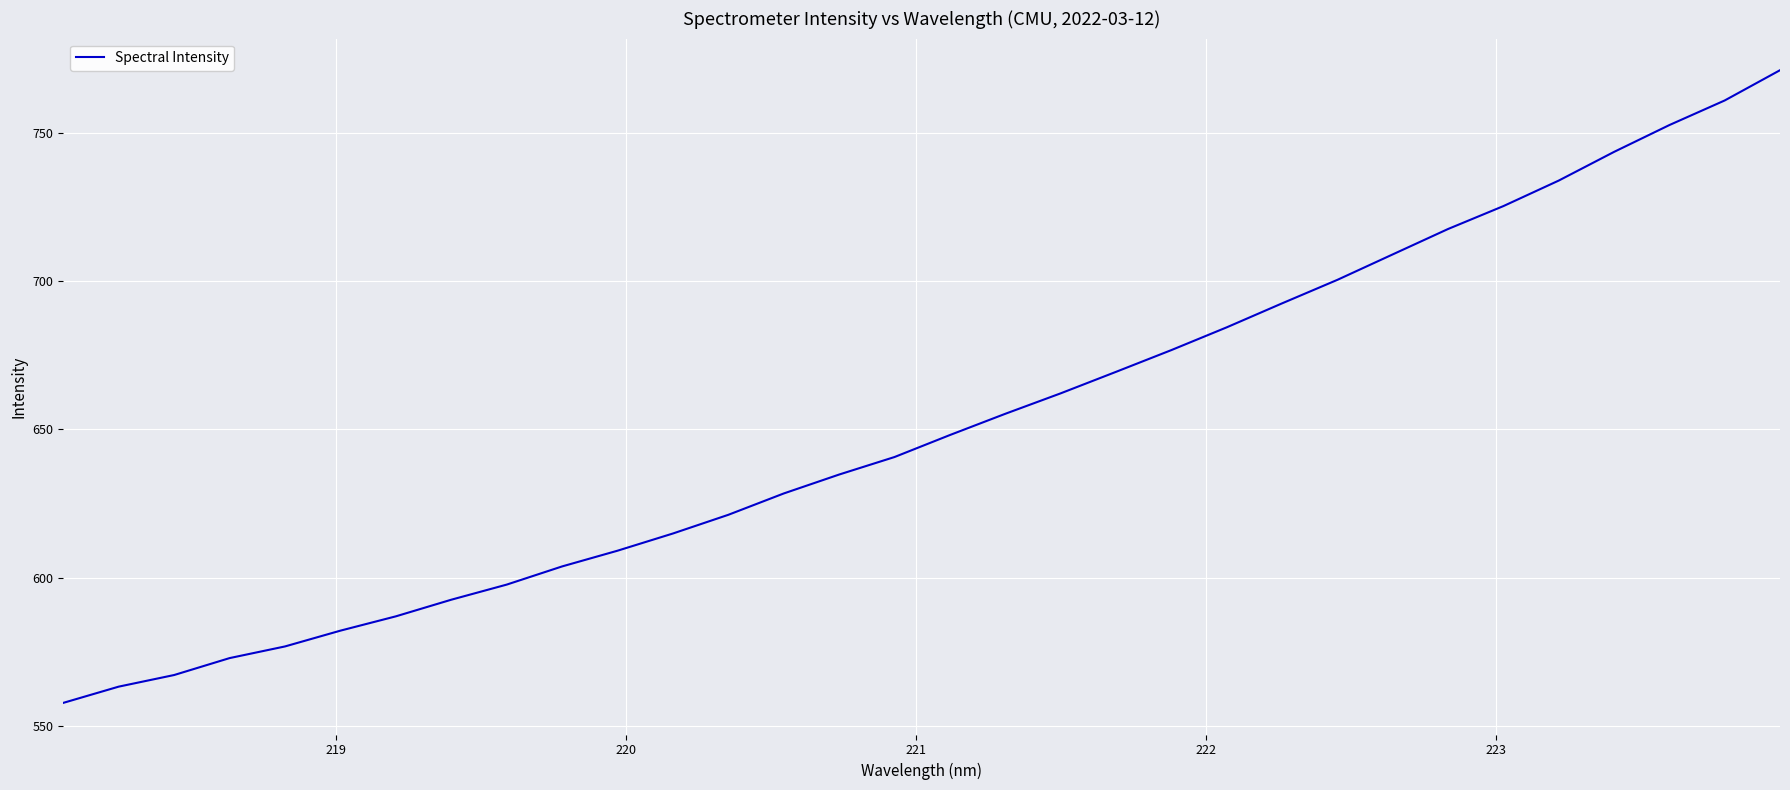

What is the smallest value displayed?

557.8